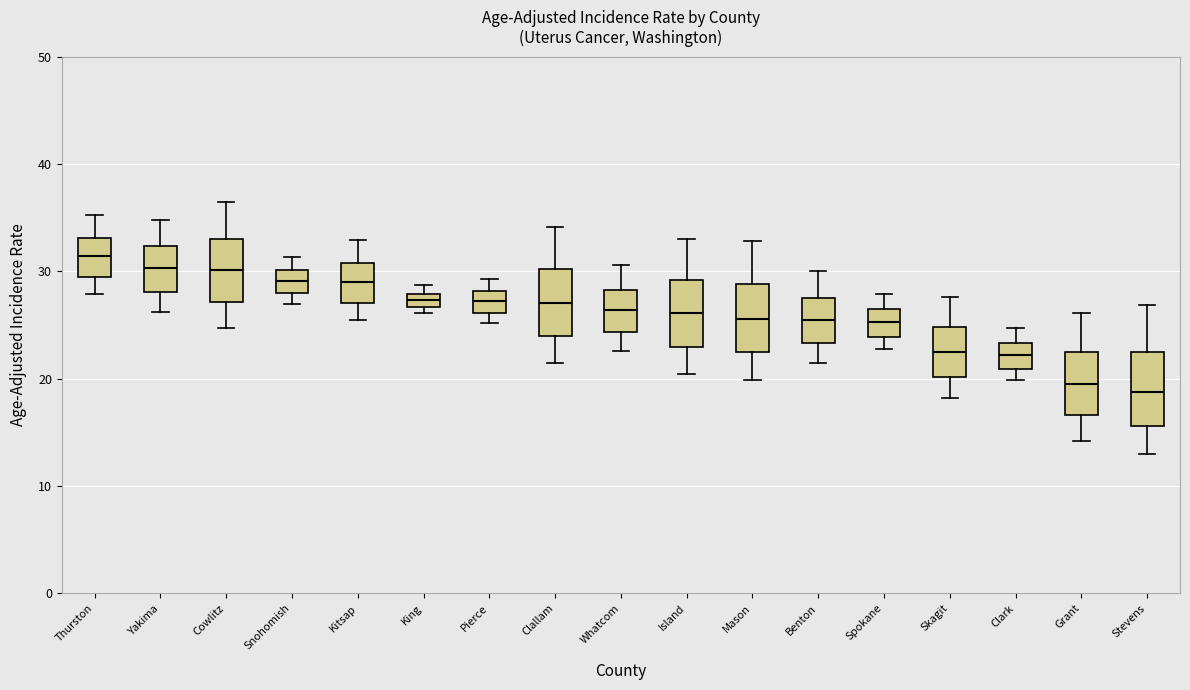

Which box has the highest median line?

Thurston